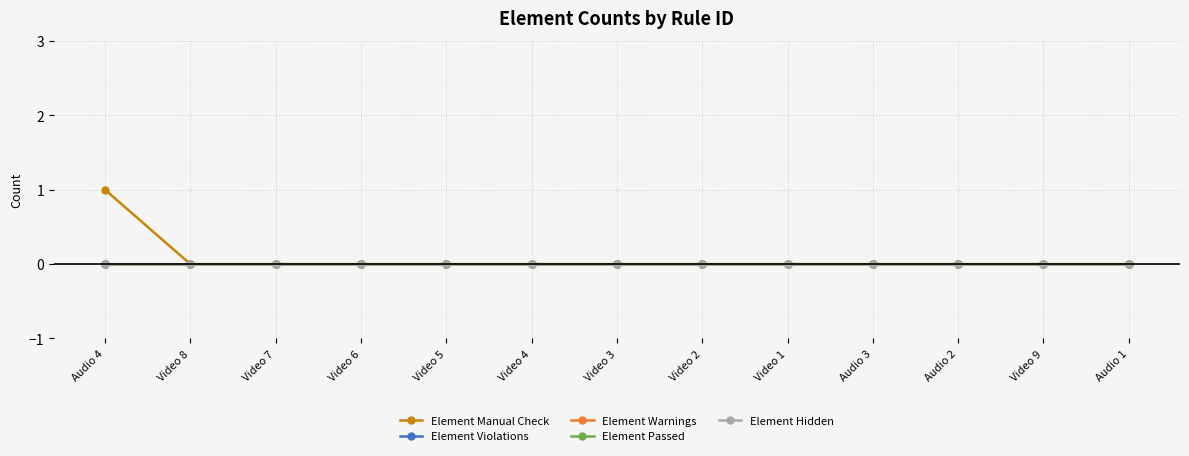

True or false: Element Violations and Element Hidden intersect in this chart.

False